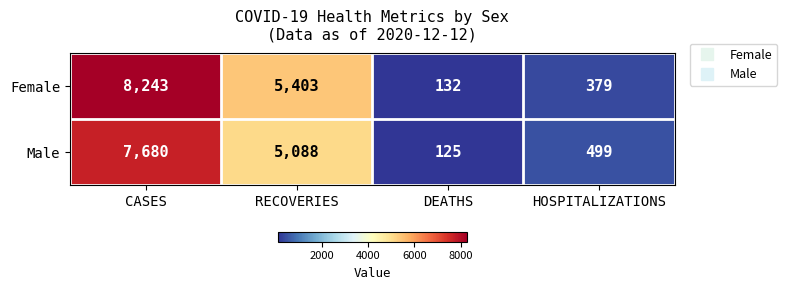

At which label is Male closest to 3902?

RECOVERIES